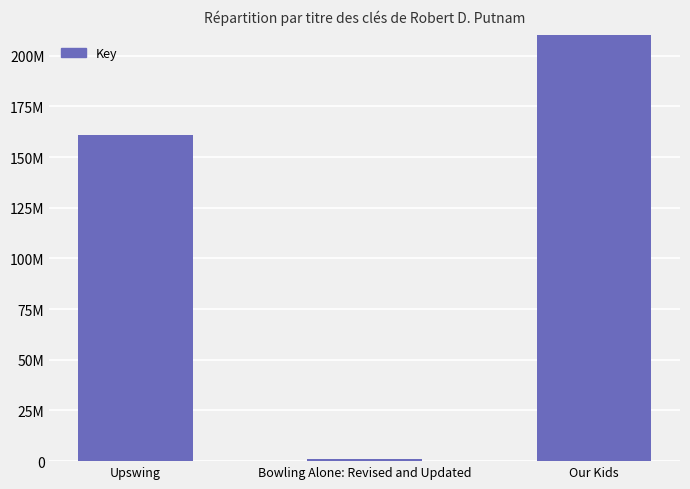

How many values are below 160717035?

1